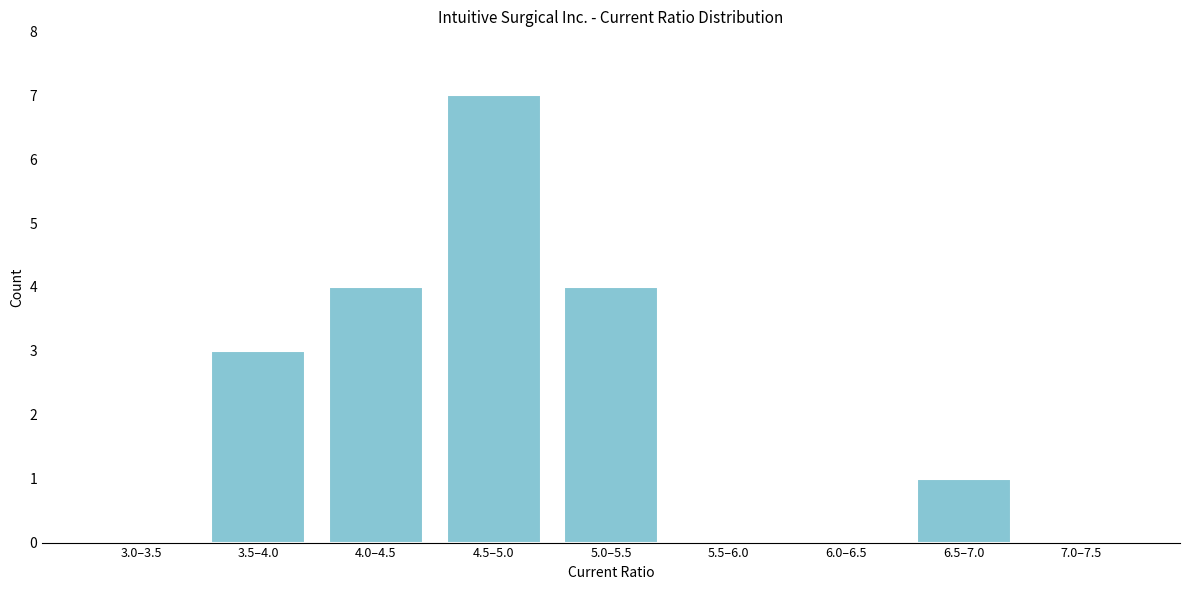

Reading right to left, list all the values displayed in this chart.

7.0–7.5=0	6.5–7.0=1	6.0–6.5=0	5.5–6.0=0	5.0–5.5=4	4.5–5.0=7	4.0–4.5=4	3.5–4.0=3	3.0–3.5=0